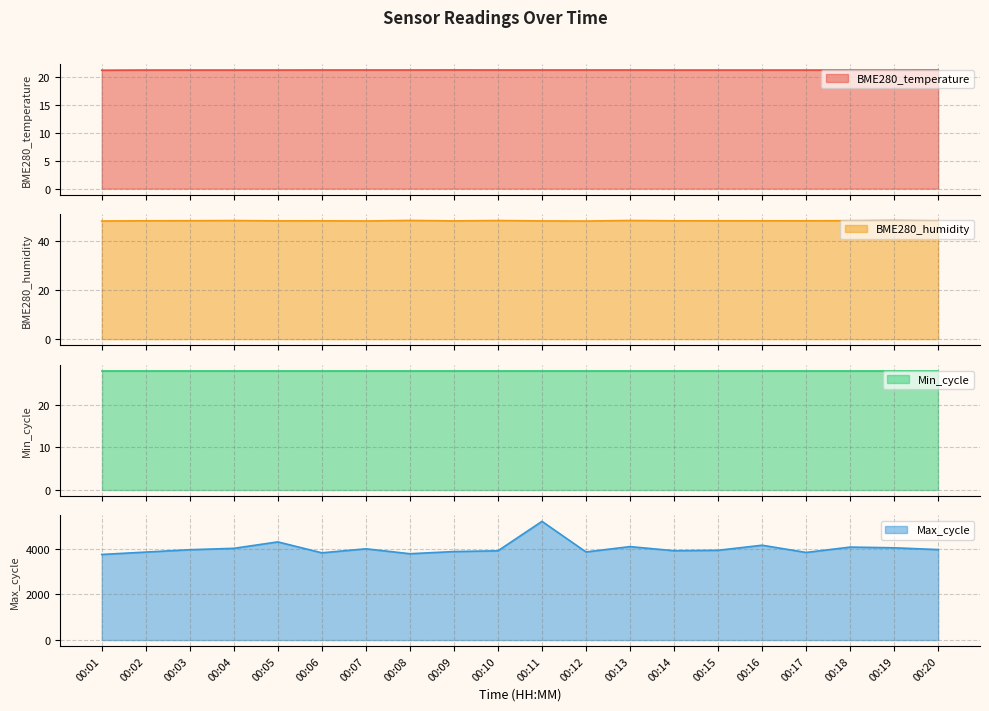

Read the BME280_temperature value at 00:10.

21.2